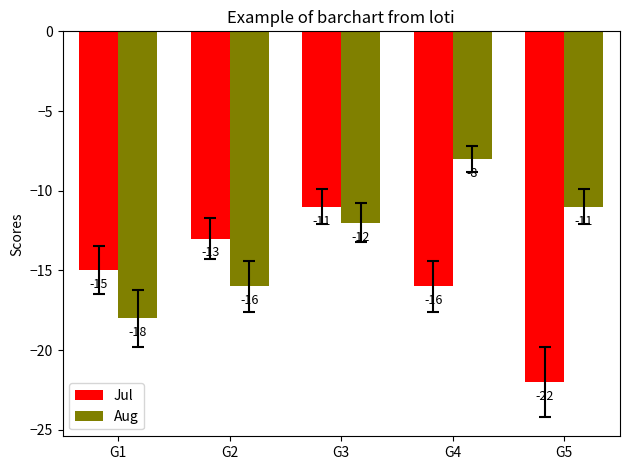

Does the chart contain any negative values?

Yes